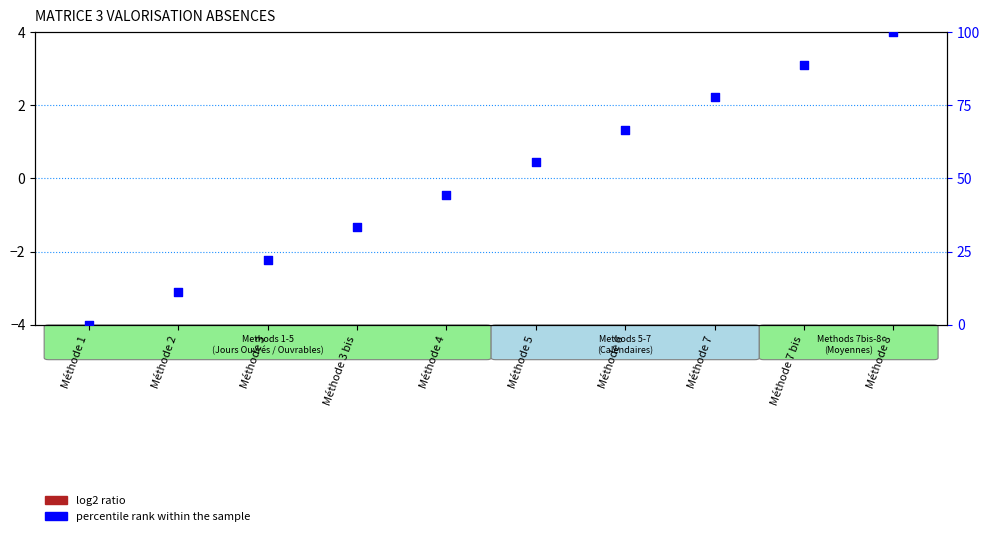

Is the value of log2 ratio at Méthode 3 bis greater than the value of percentile rank within the sample at Méthode 8?

No